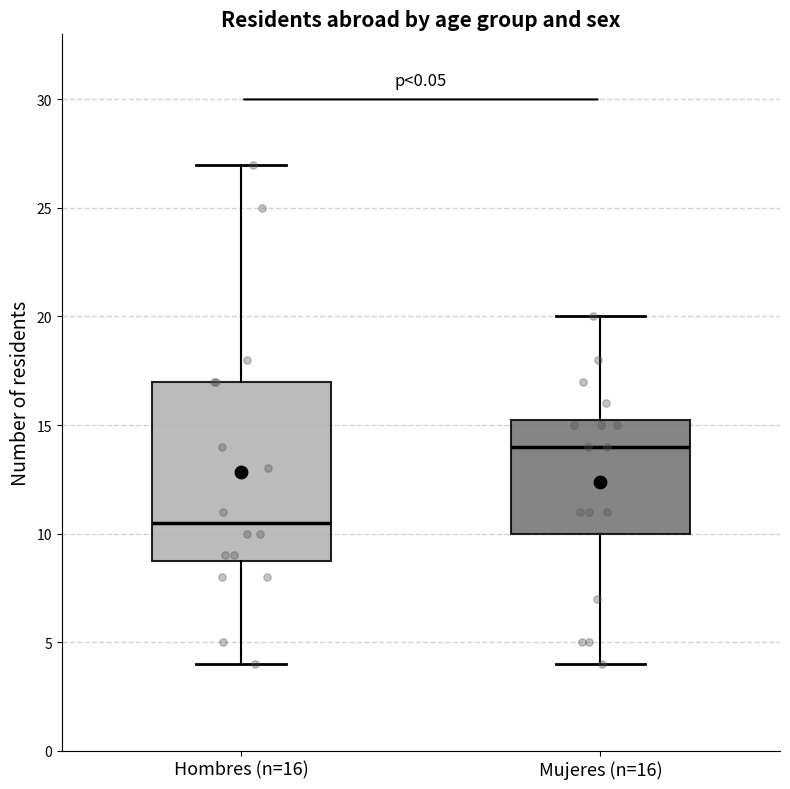

Reading left to right, read every box against the y-axis: the position of its median line, the range the box covers, and the ends of its whiskers. The values are not printed on the chart, so give them approximately, as read against the axis.

Hombres (n=16): median 10.5, box 9.0 to 17.0, whiskers 4.0 to 27.0
Mujeres (n=16): median 14.0, box 10.0 to 15.5, whiskers 4.0 to 20.0